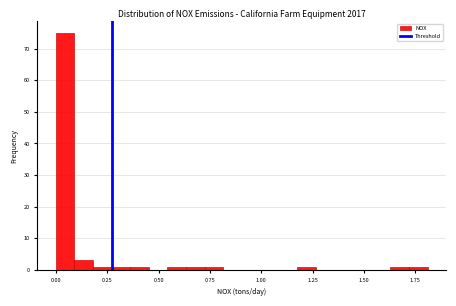

Around what value on the x-axis is the tallest bar? Give the approximate position of its centre, as read against the axis.

0.05